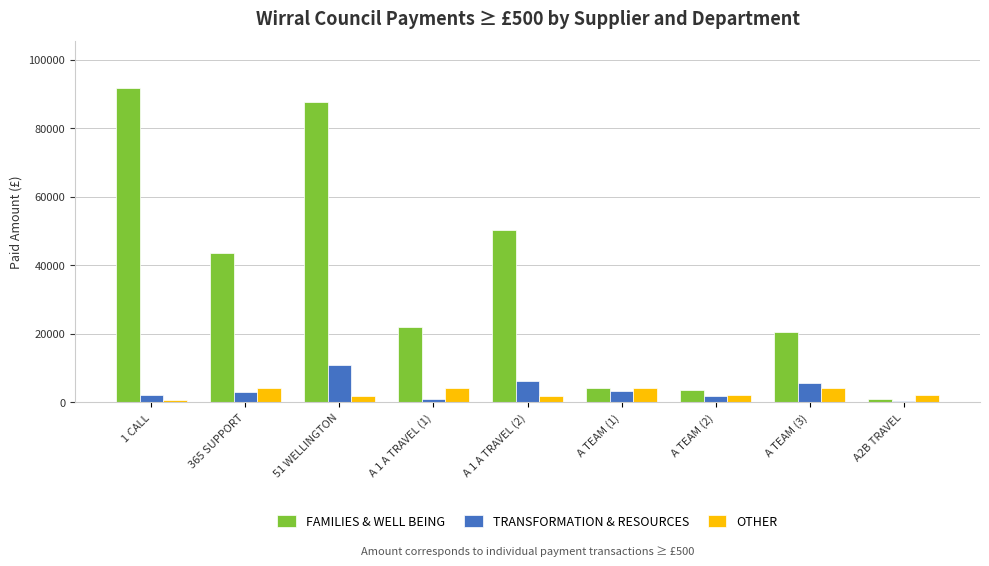

Which series changed the most between 1 CALL and 365 SUPPORT?

FAMILIES & WELL BEING